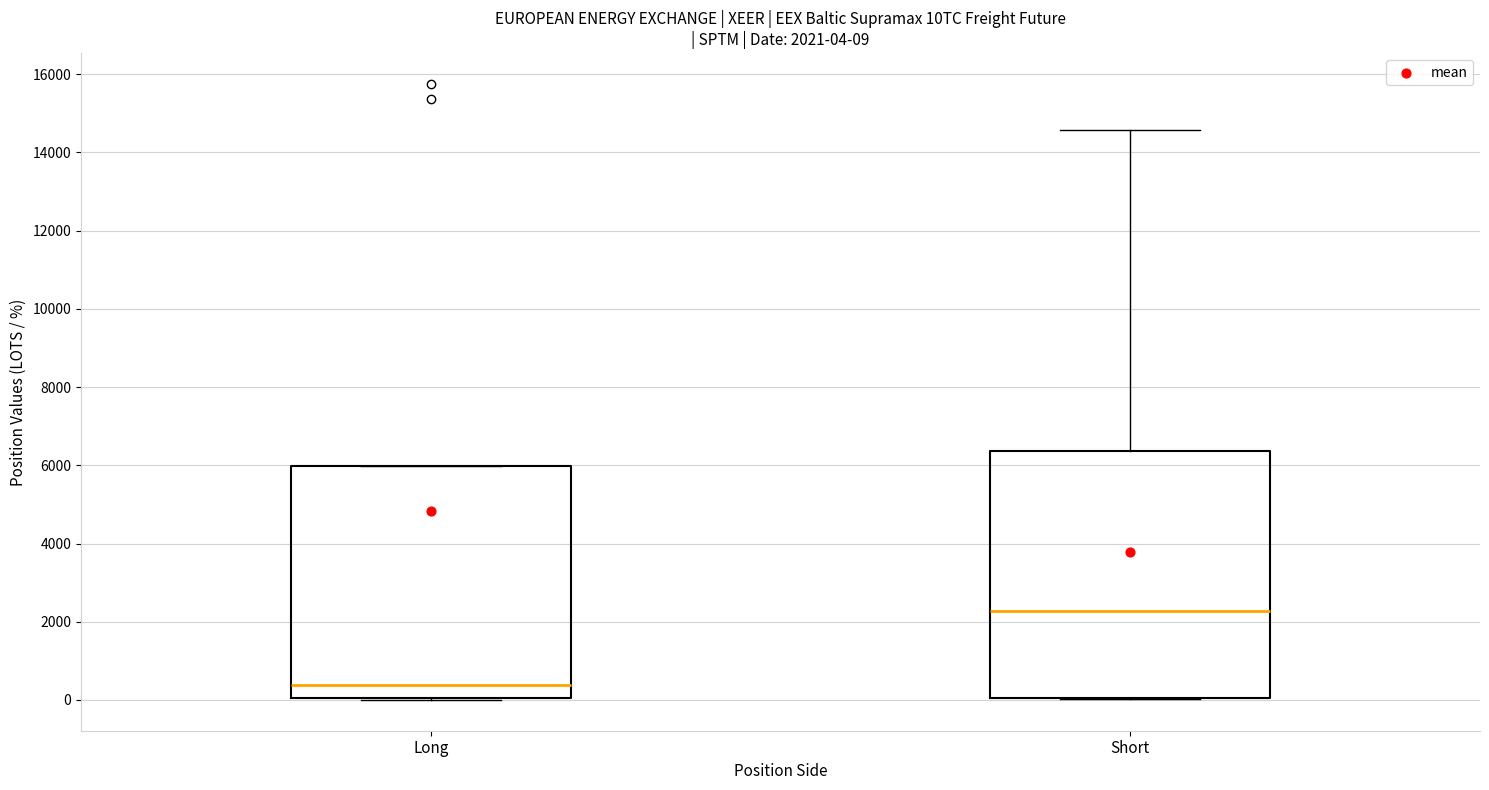

Which box's median line is the lowest?

Long